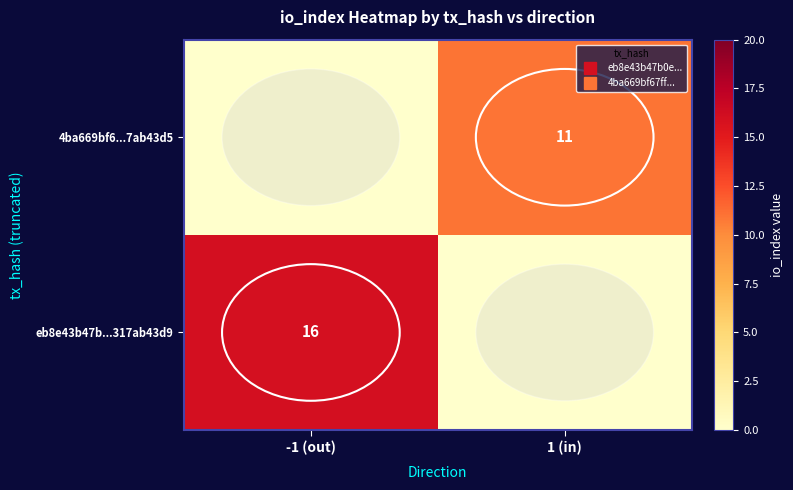

Rank the categories by eb8e43b47b...317ab43d9 value from lowest to highest.

1 (in), -1 (out)